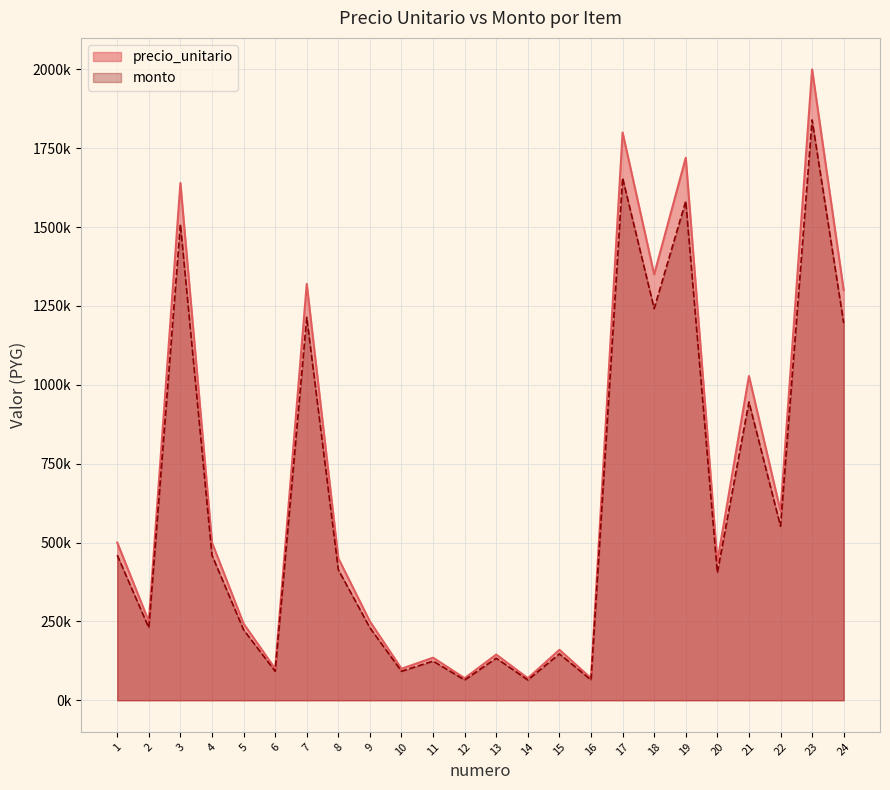

Which series changed the most between 11 and 24?

precio_unitario